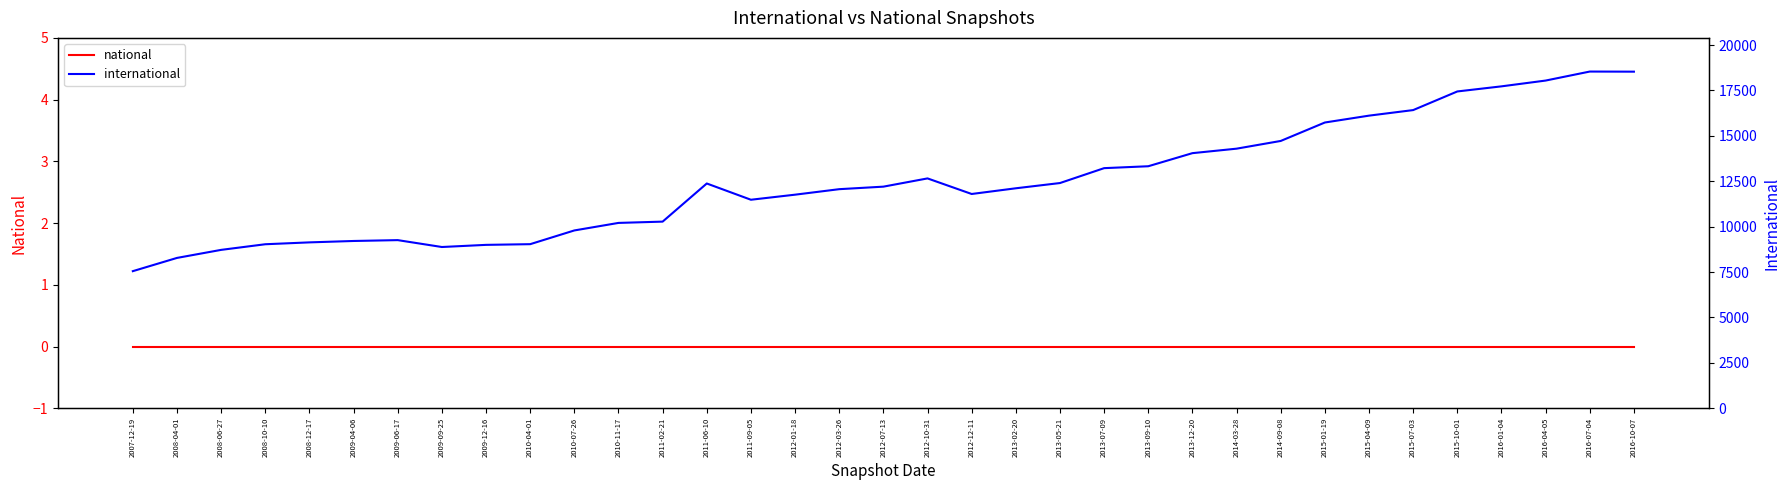

At which label does international first exceed 12113?

2011-06-10